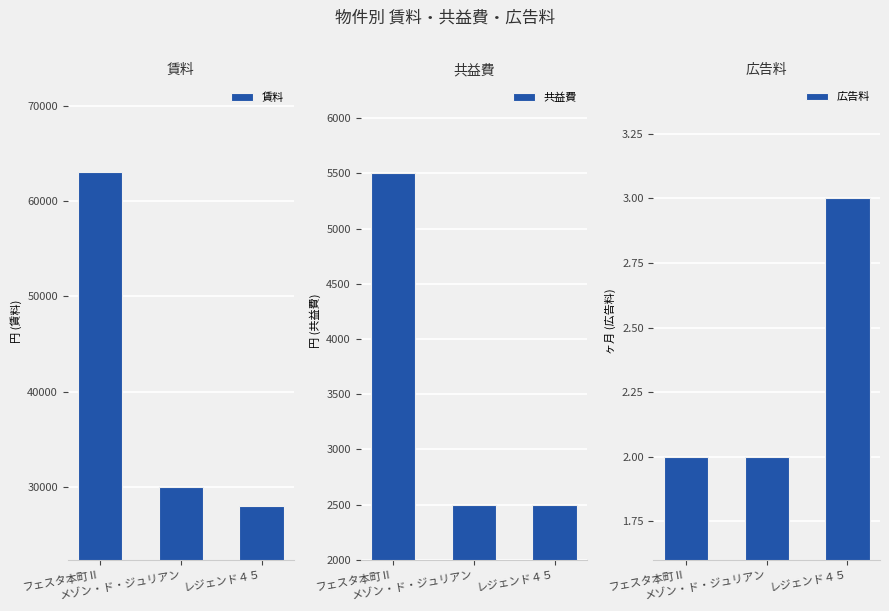

How many data points in 賃料 are less than 30000?

1